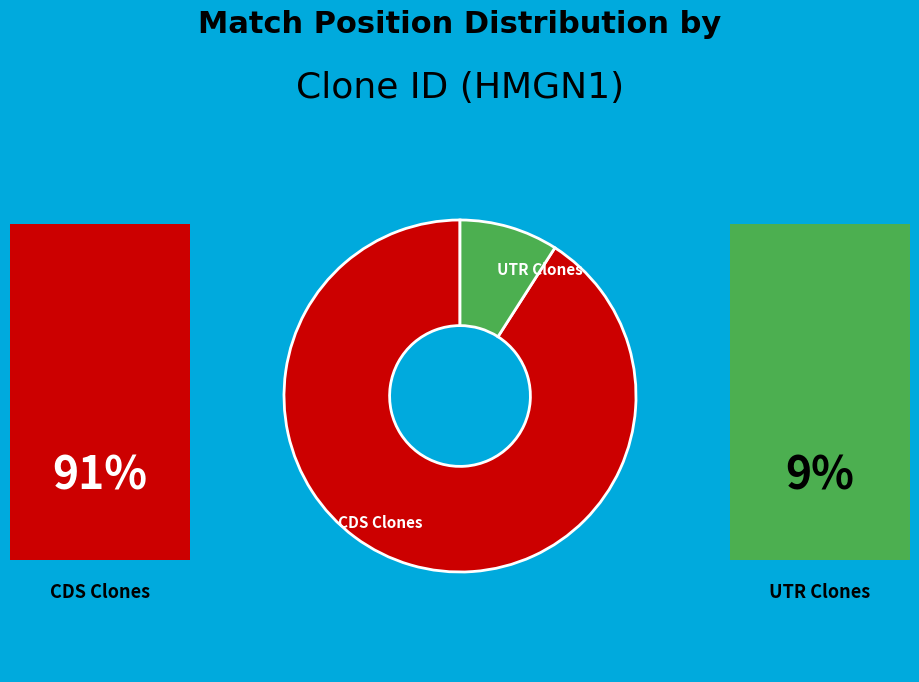

Approximately how many times larger is the value at CDS Clones compared to UTR Clones?

10.0